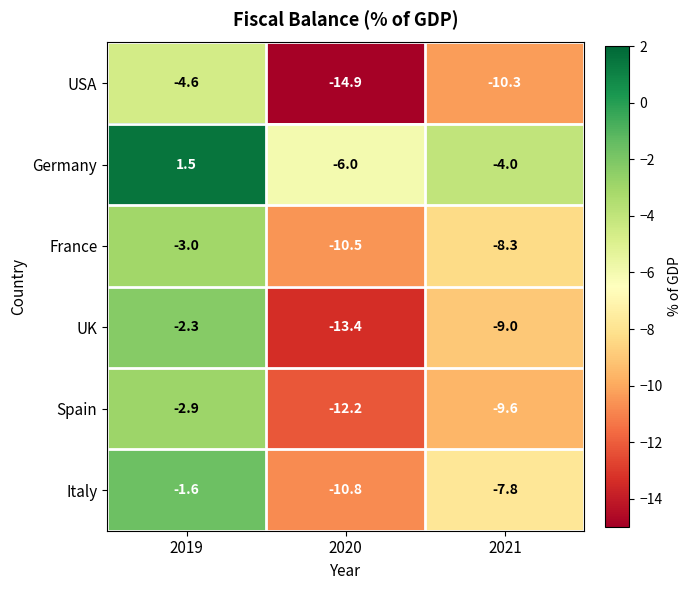

List the series in order of their peak value, highest first.

Germany, Italy, UK, Spain, France, USA